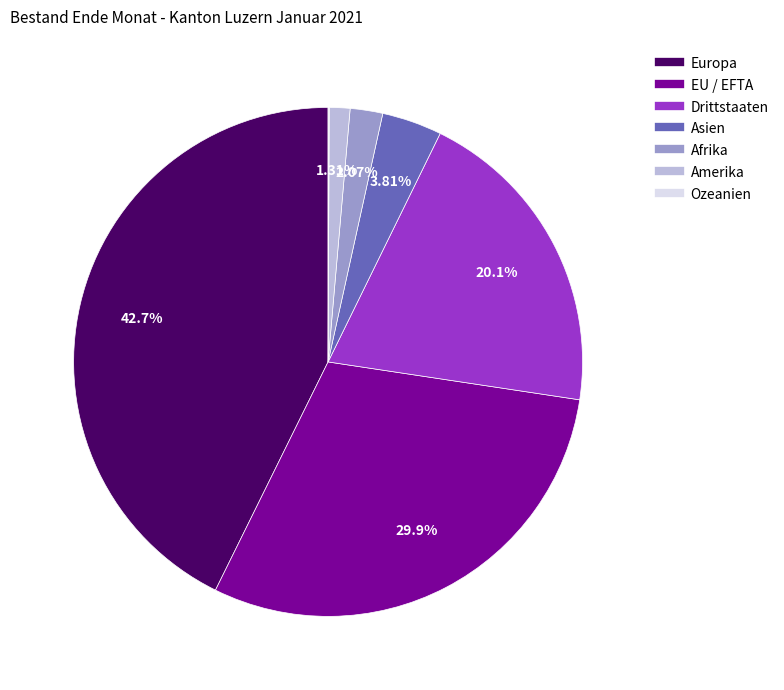

What is the total percentage of EU / EFTA and Amerika?

31.2%